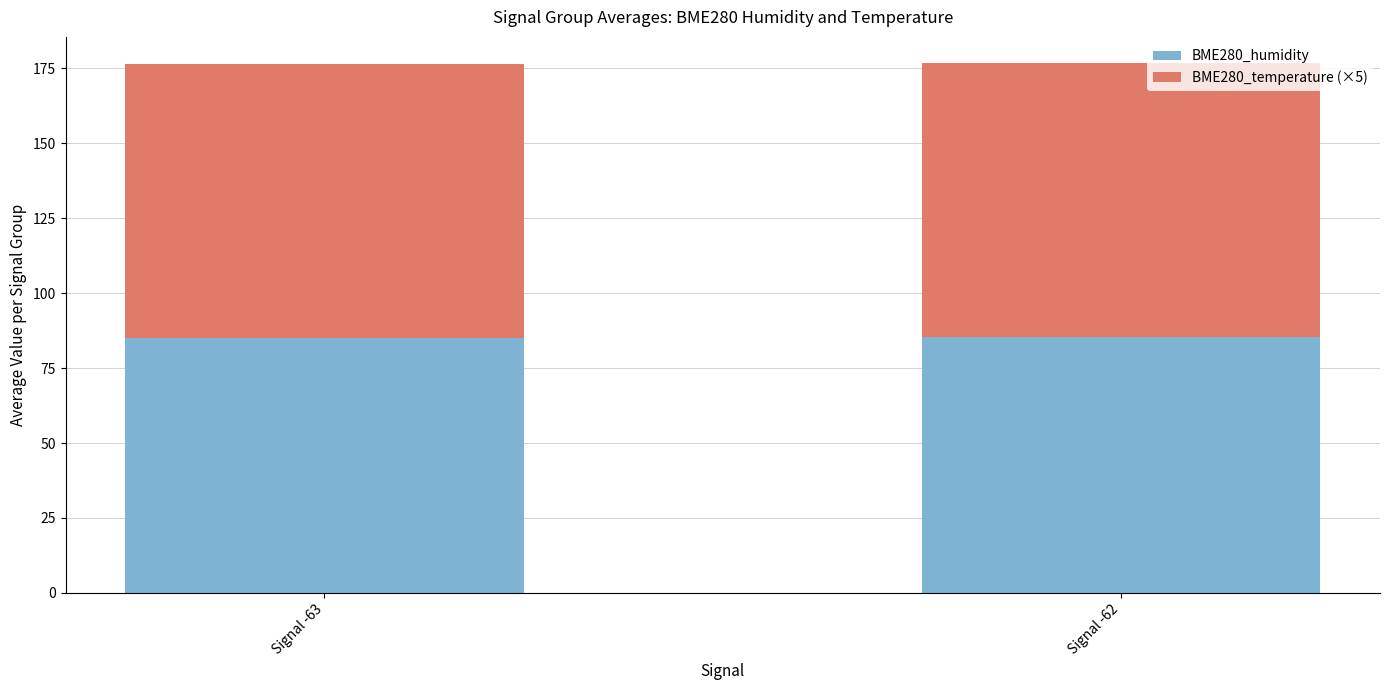

Is it true that BME280_humidity equals 31.8 at Signal -63?

False